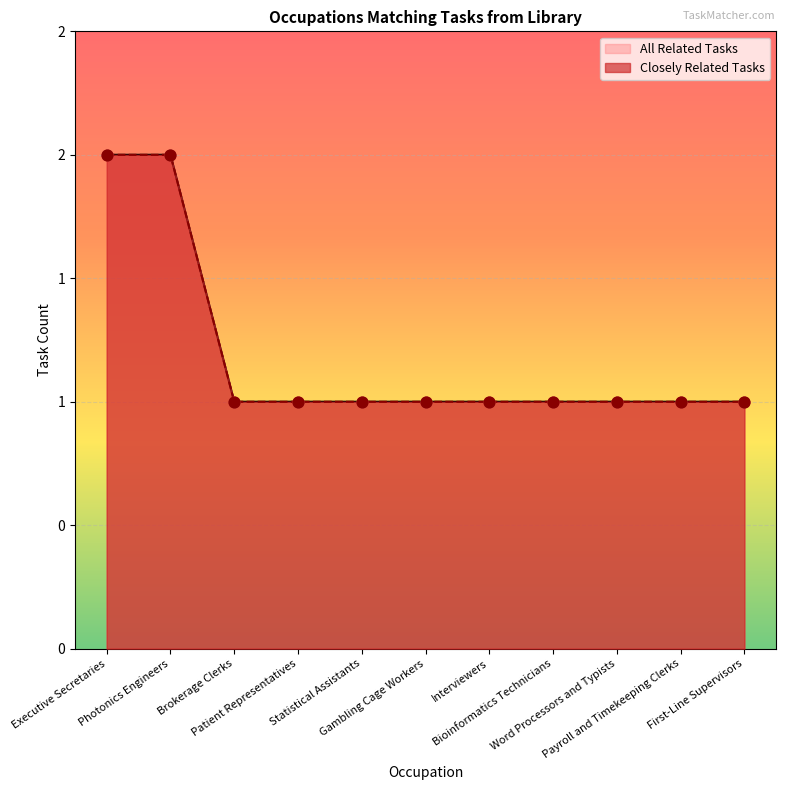

At which category is the sum across all series the highest?

Executive Secretaries